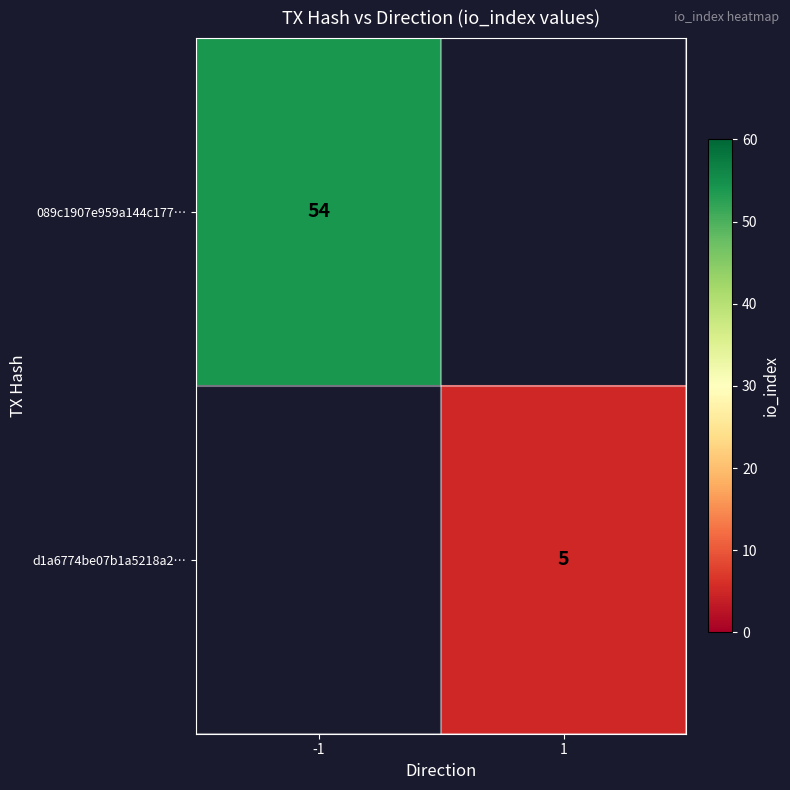

Which label corresponds to the largest value in the chart?

-1